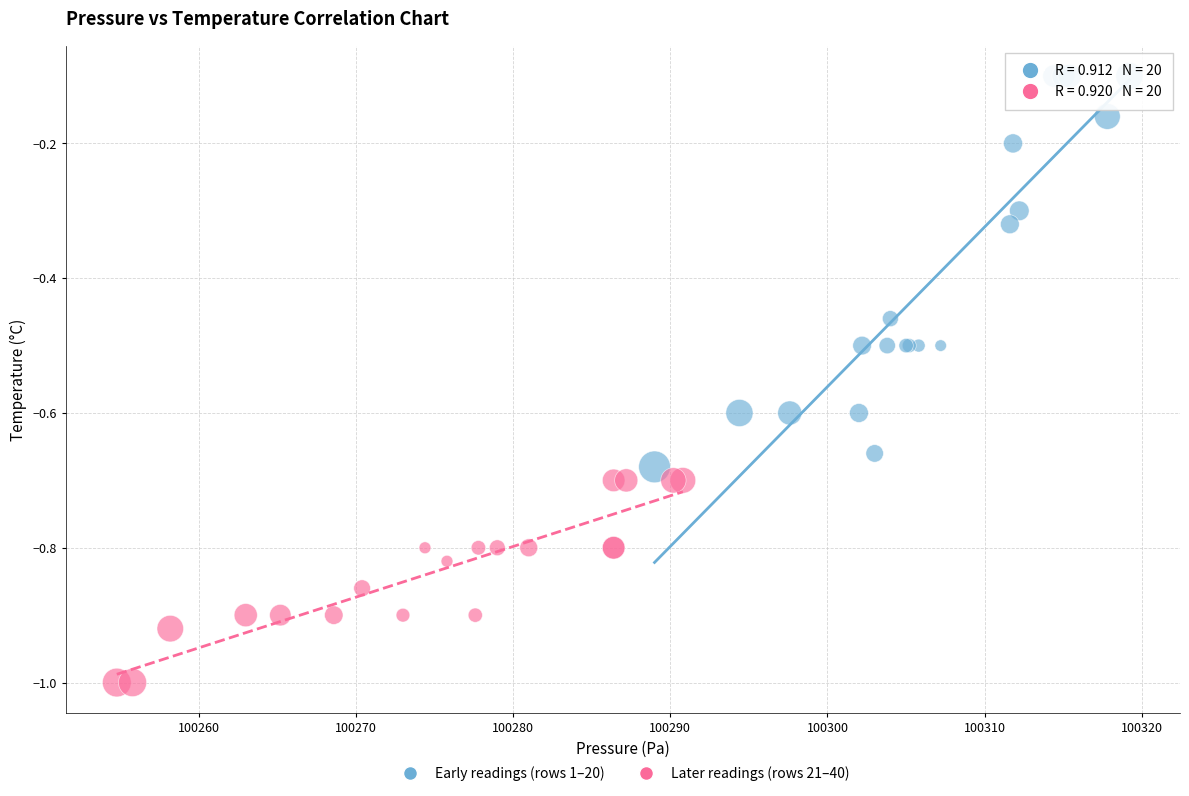

Which series contains the highest Y value?

Early readings (rows 1–20)